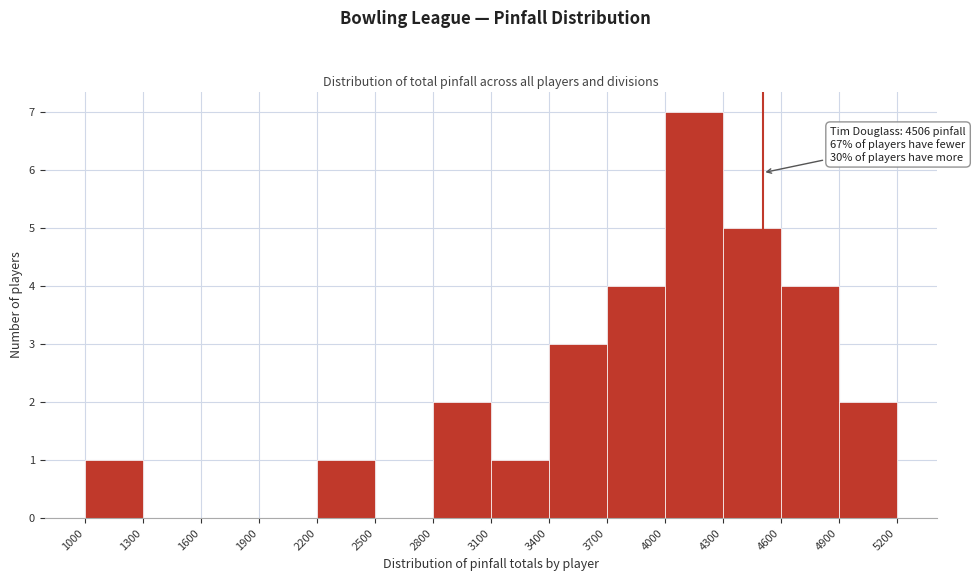

Over which range of the x-axis is the bar tallest?

4000 to 4300